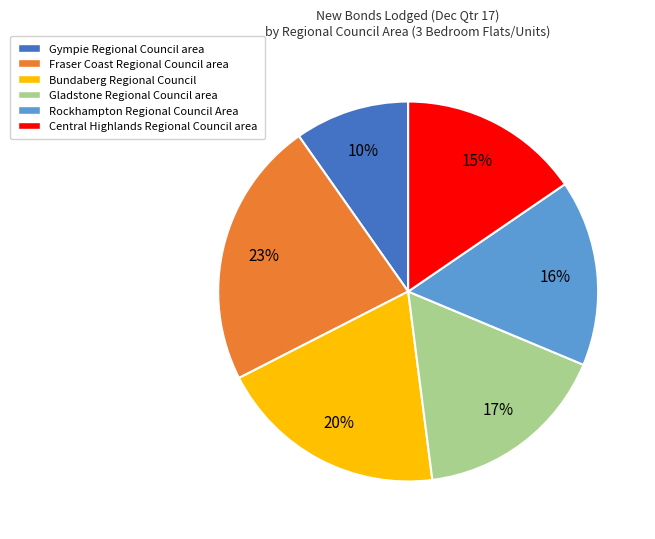

Do Rockhampton Regional Council Area and Gladstone Regional Council area together represent more than half of the pie?

No